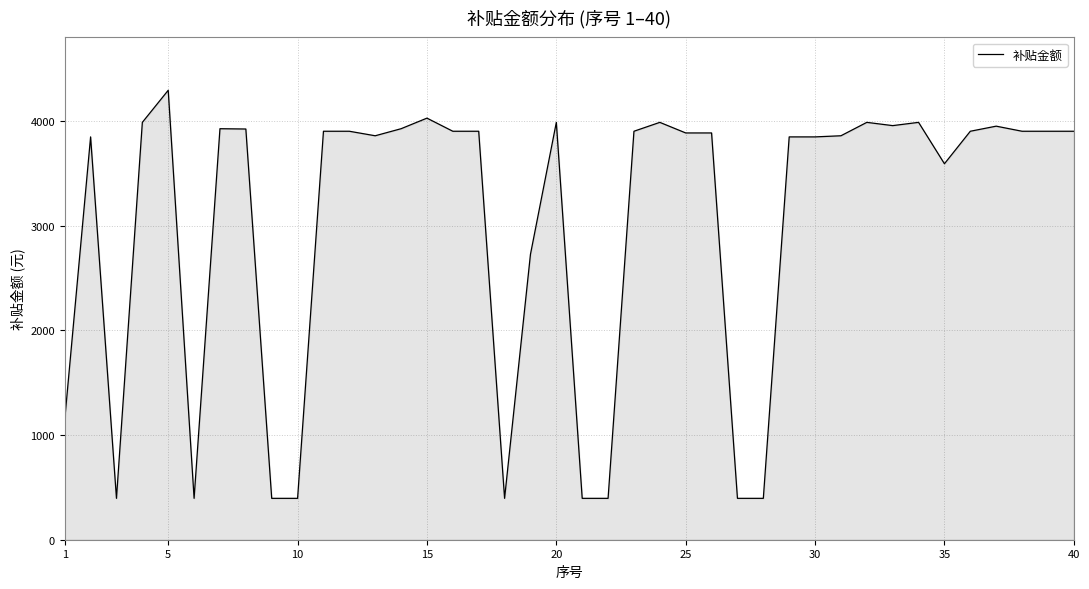

What is the smallest value displayed?

395.5